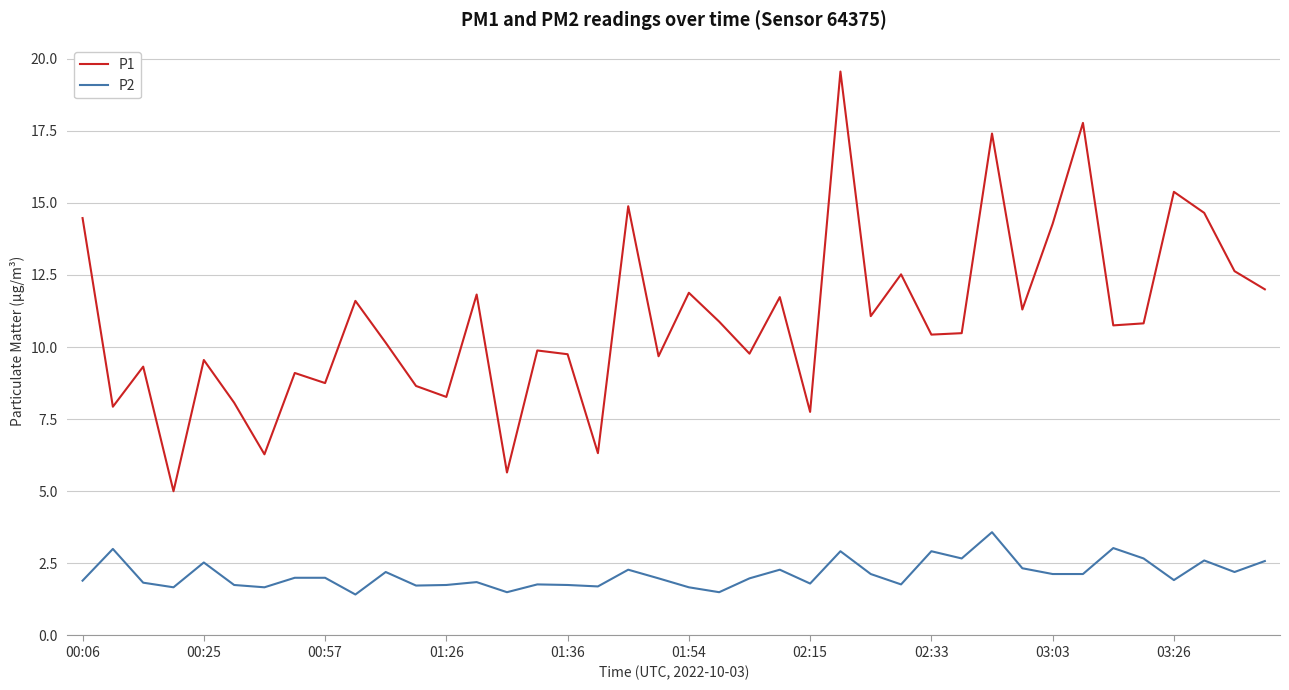

At how many categories does at least one series exceed 4?

40